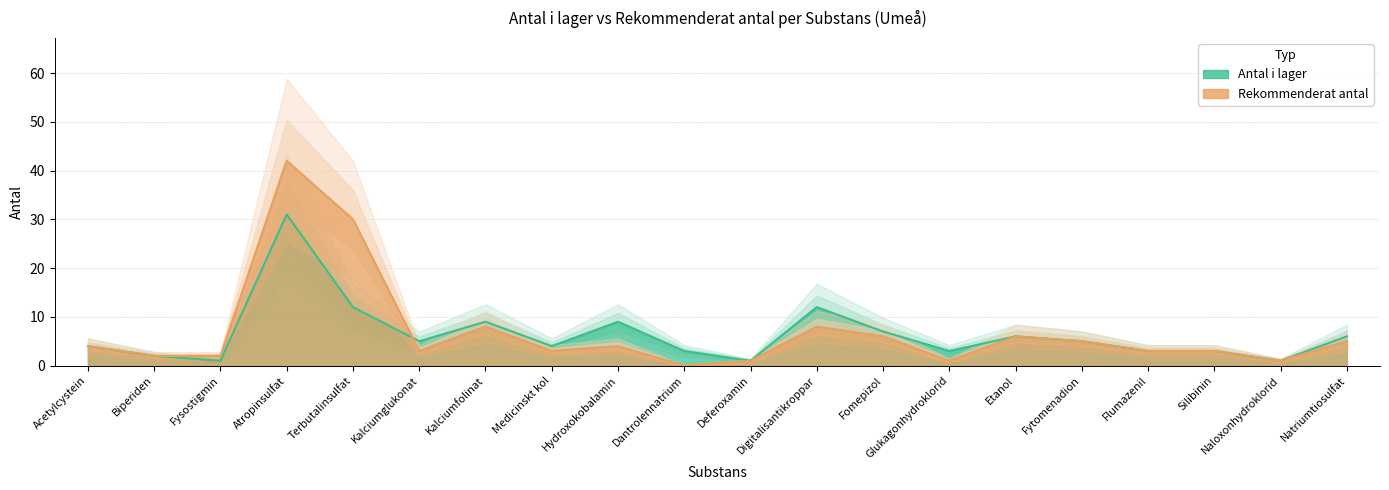

True or false: rekommenderat_antal has a value of 2 at Fysostigmin.

True